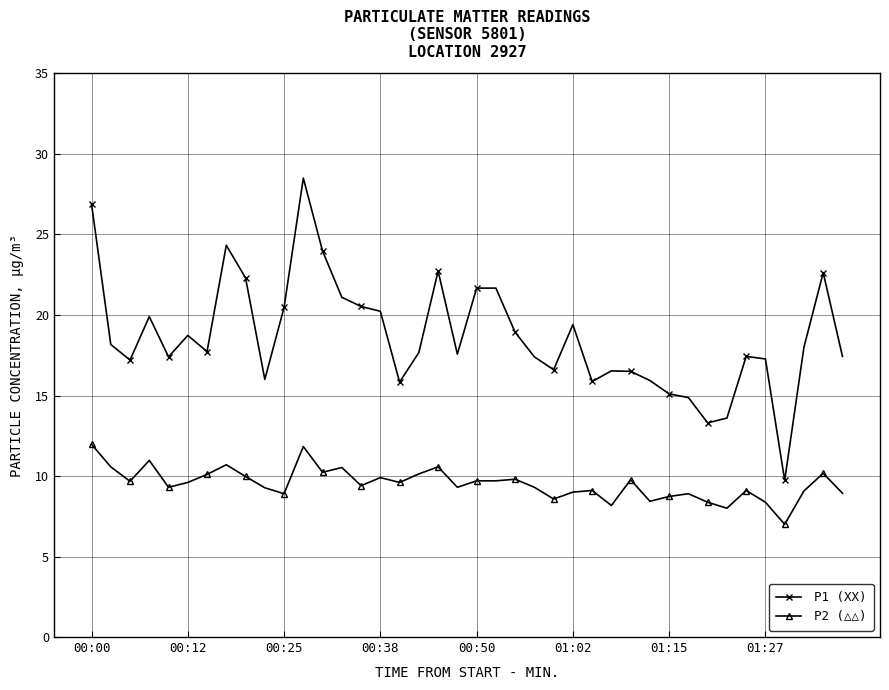

What is the value of the P2 (△△) point at the 7th from the left?

10.1